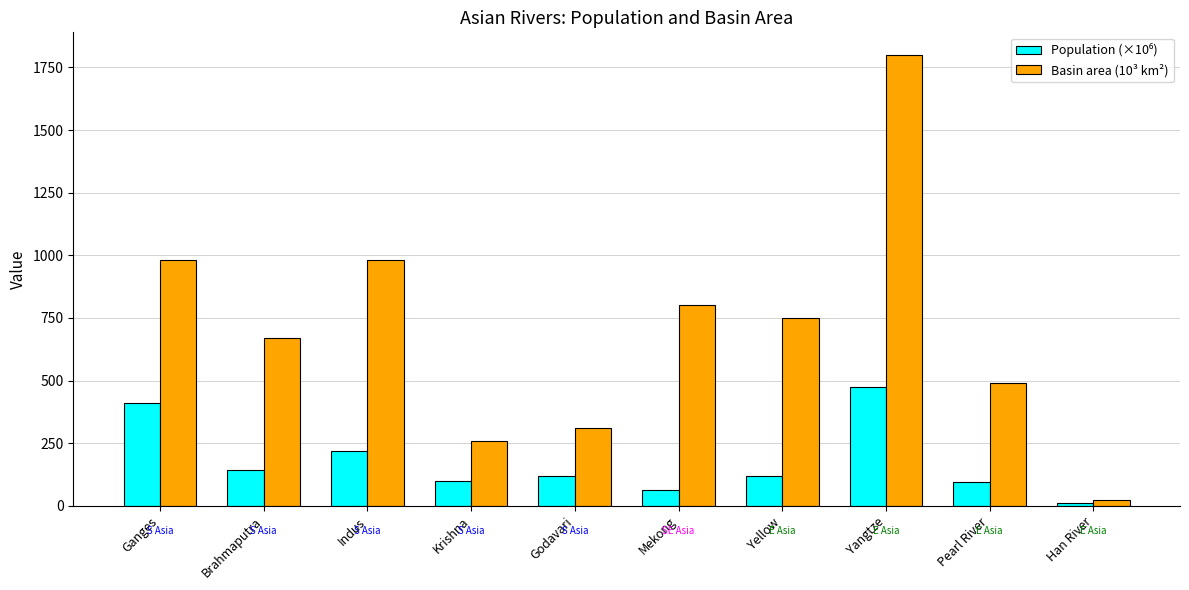

What position from the right is Godavari?

6